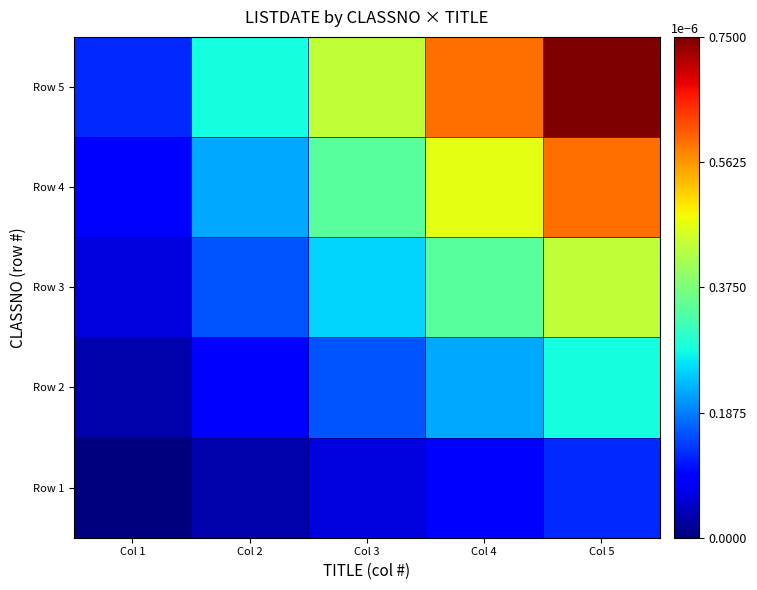

Which category has the lowest value across all series?

Col 1